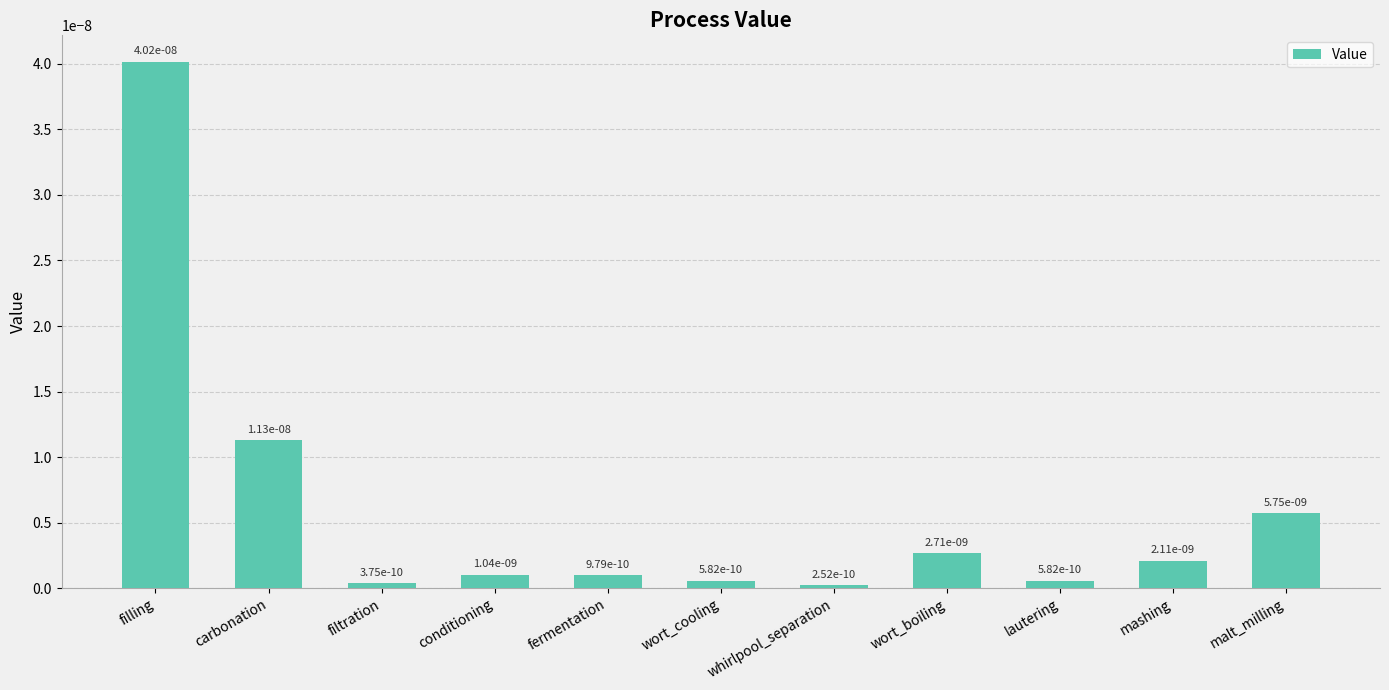

True or false: the data shows 0.0 at mashing.

True